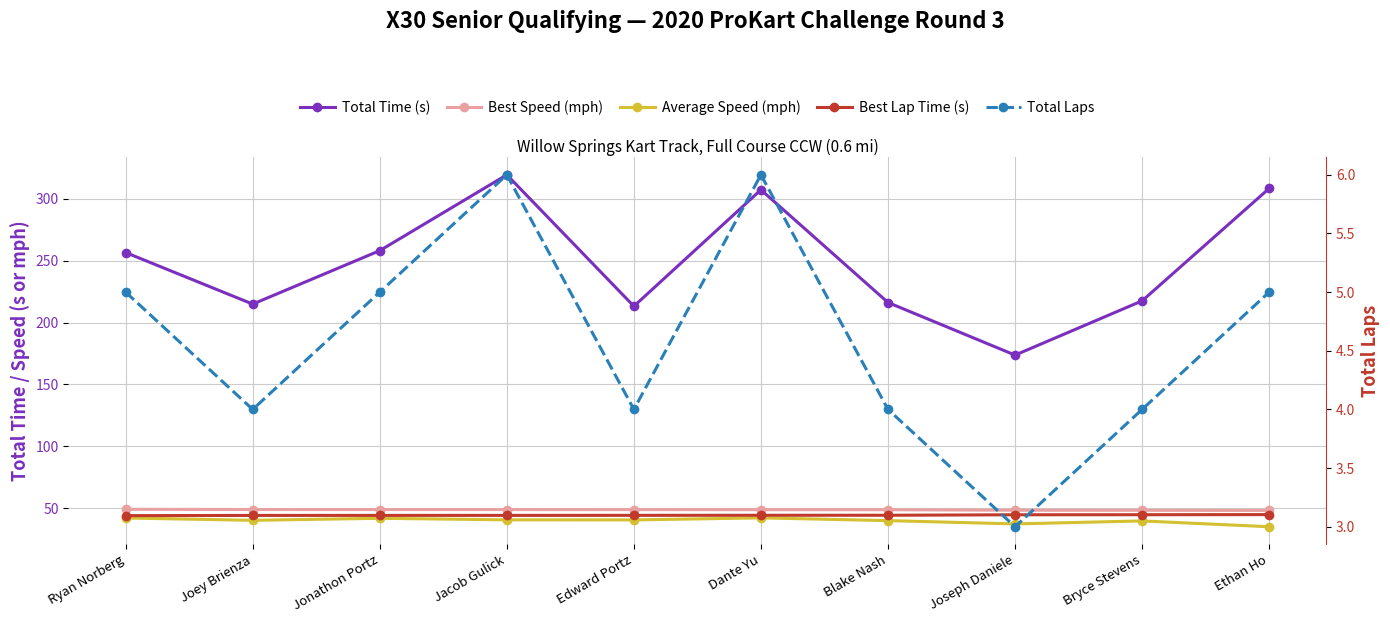

What are all the series names shown in the legend?

Total Time (s), Best Speed (mph), Average Speed (mph), Best Lap Time (s), Total Laps